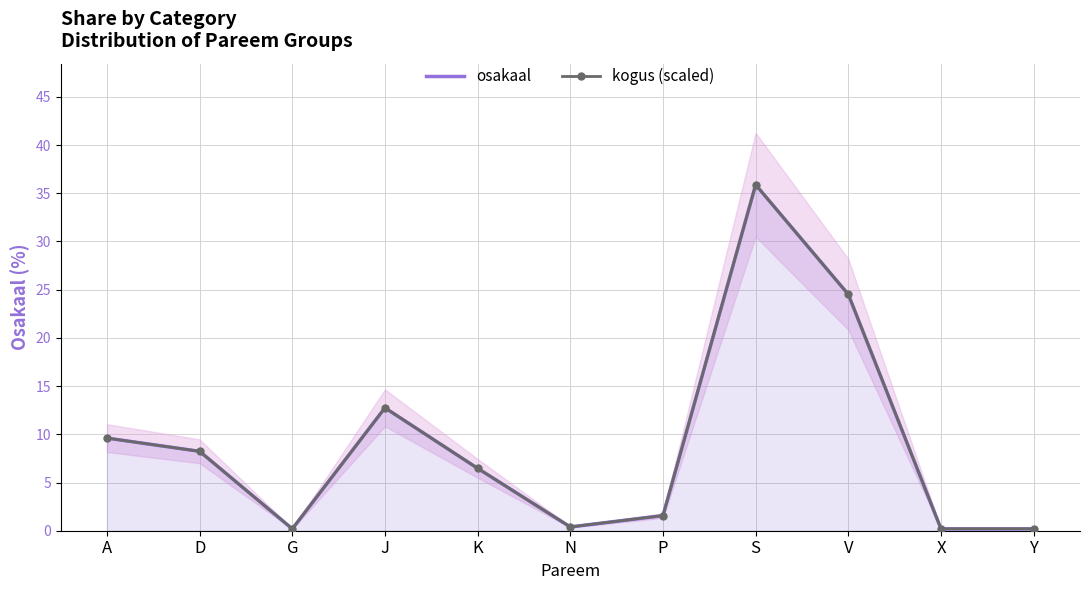

Count the number of data series in this chart.

2